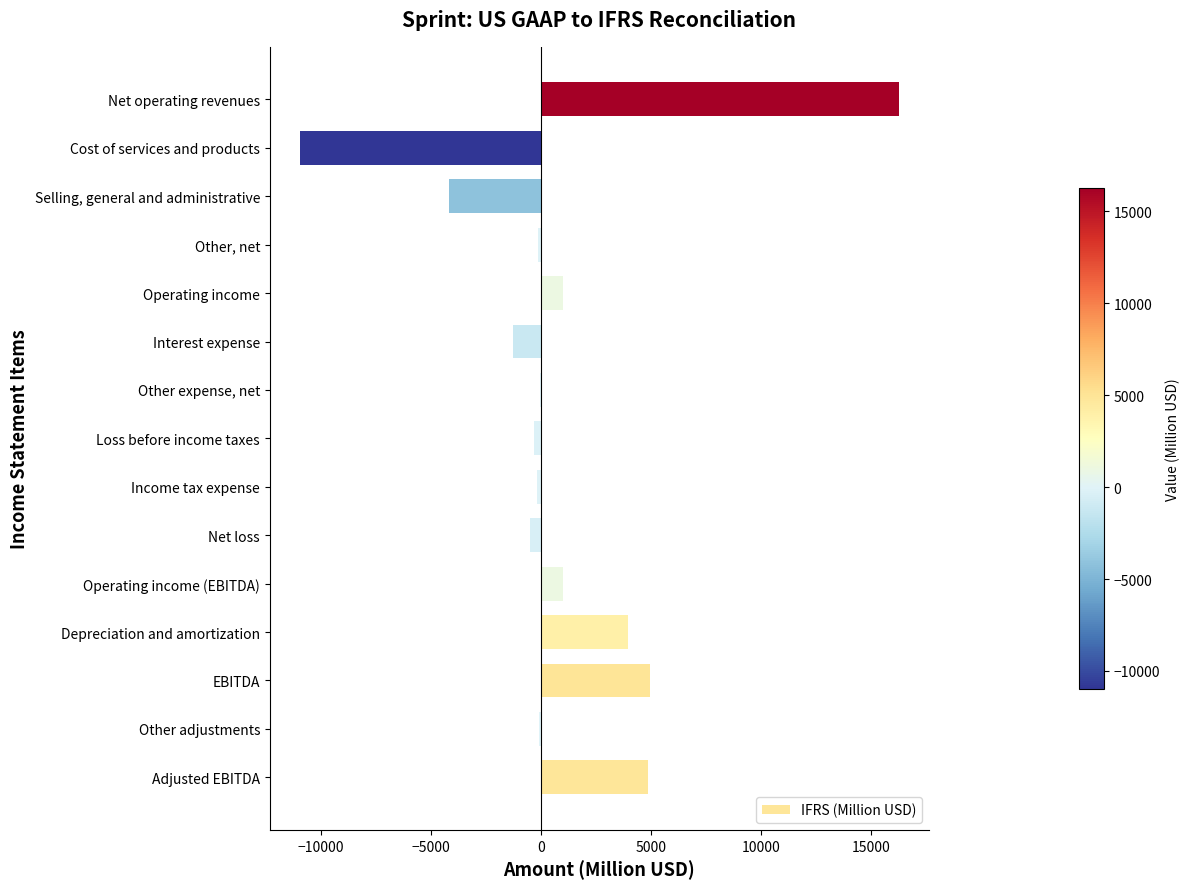

Which has a higher value, Other expense, net or Interest expense?

Other expense, net